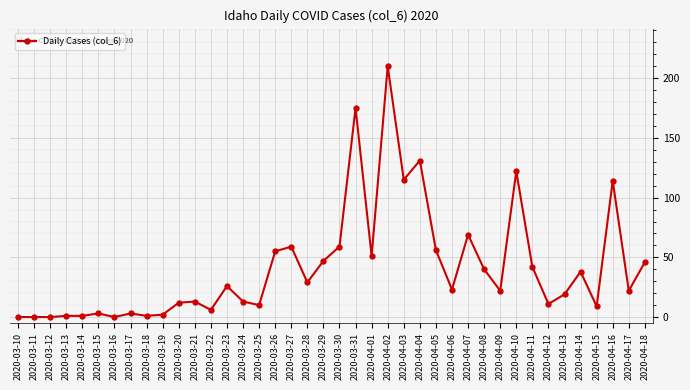

True or false: there are more than 1 points higher than both neighbors.

True